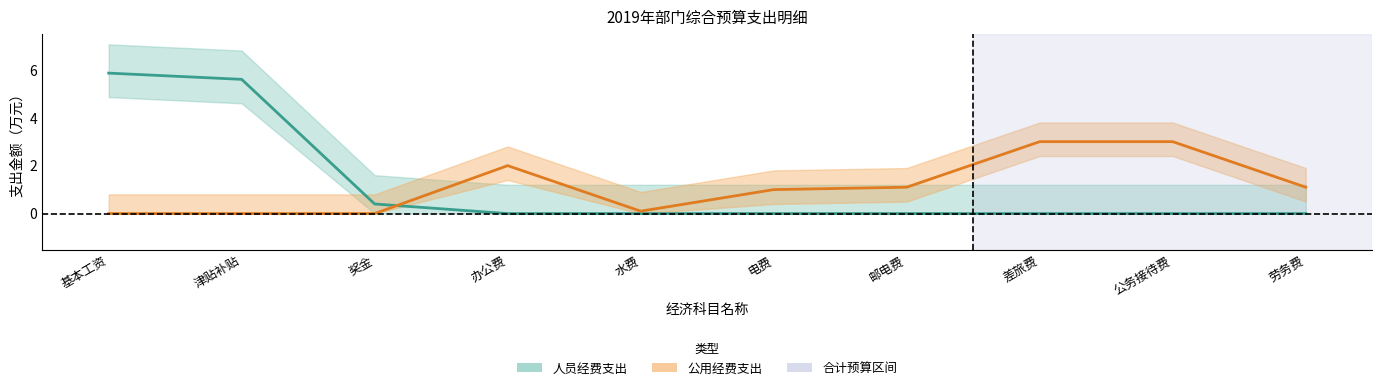

What is the spread (max minus min) of values at 劳务费?

1.1